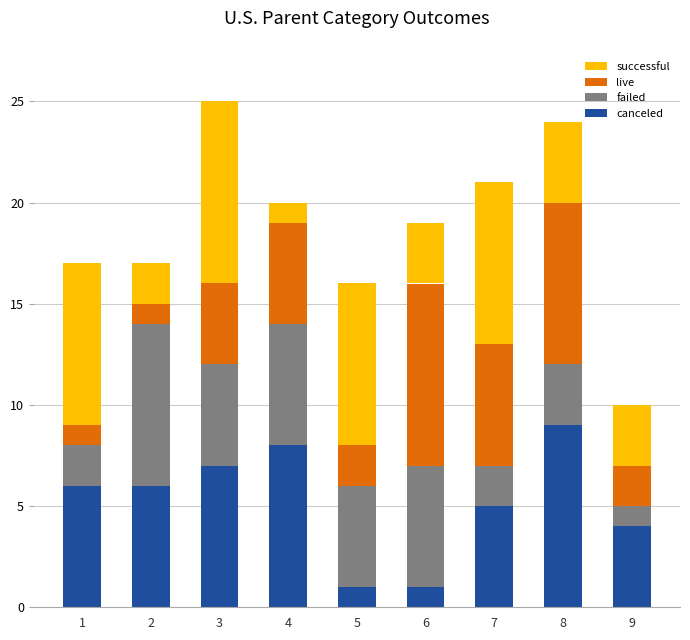

Does the chart contain any negative values?

No